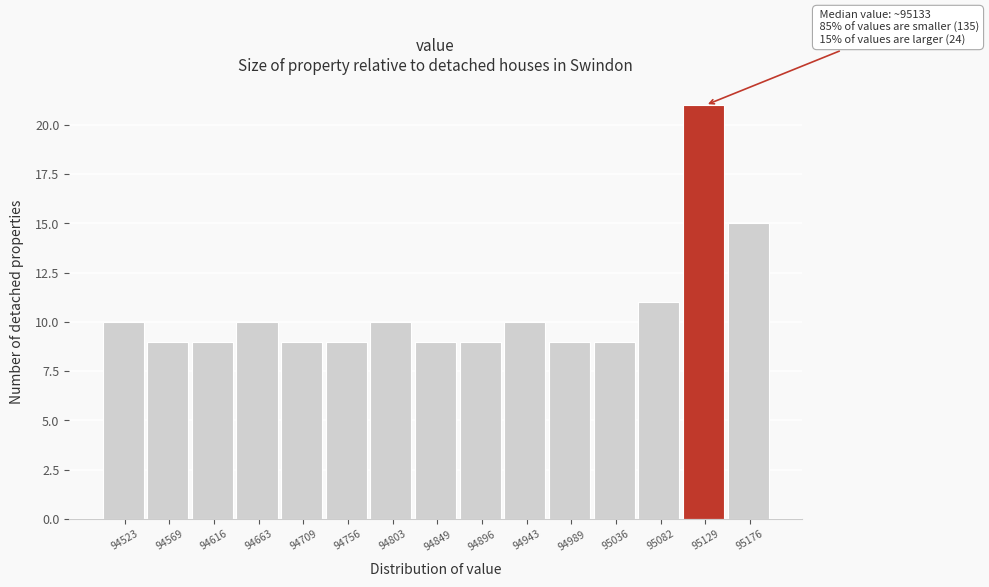

Which range on the x-axis has the tallest bar?

95105 to 95155